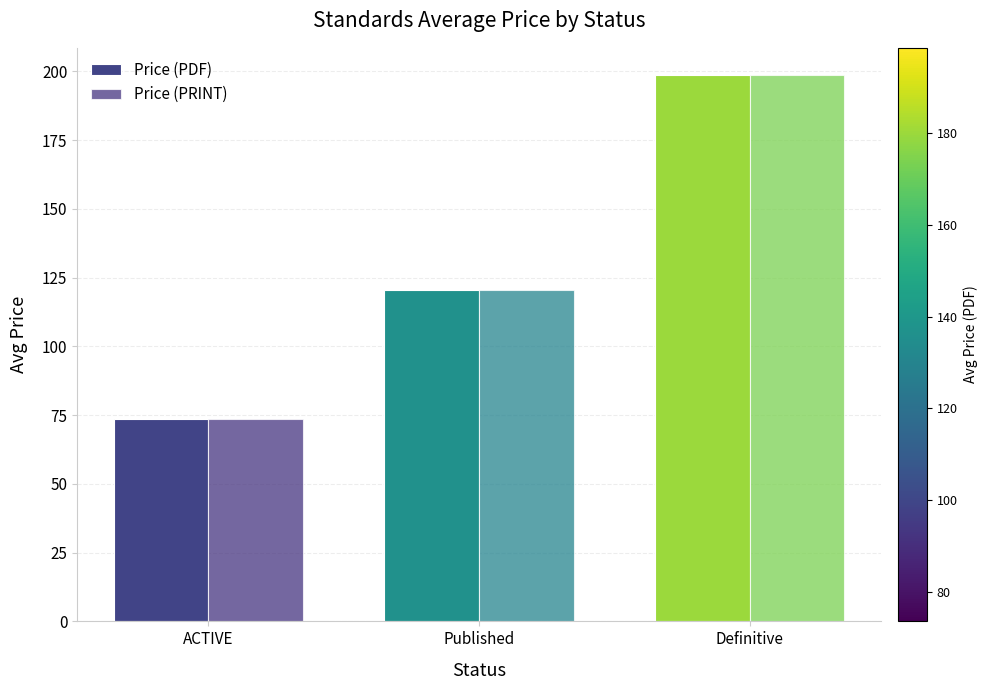

What is the minimum value for Price (PRINT)?

73.5